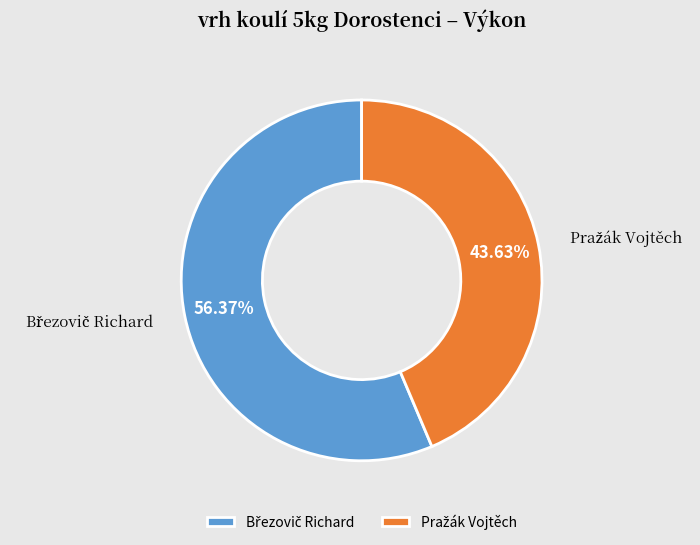

Is there a majority slice in this chart?

Yes